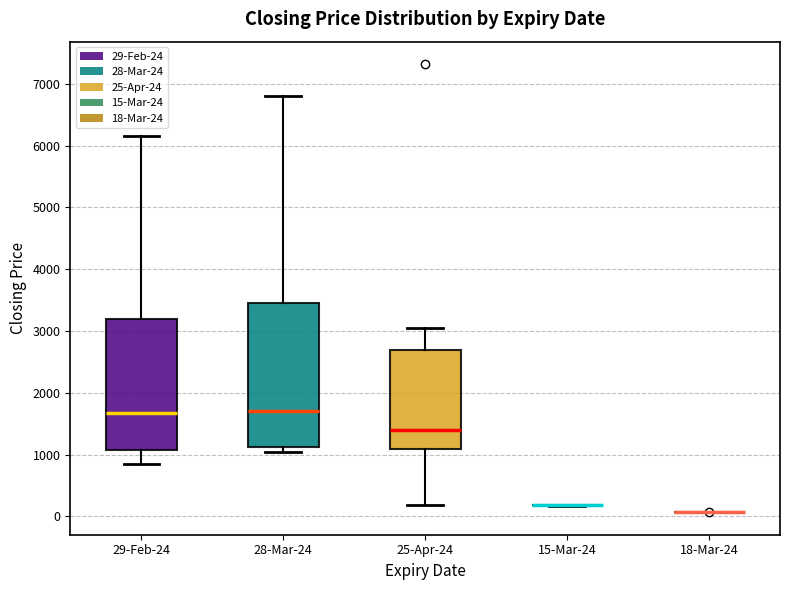

Comparing the boxes themselves (not the whiskers), which one is the tallest?

28-Mar-24